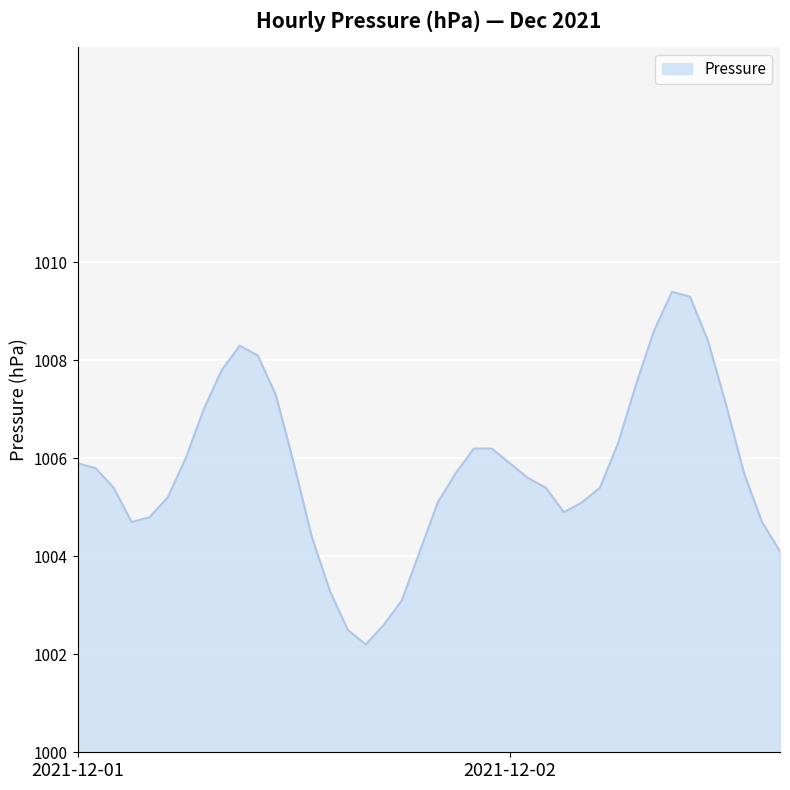

What is the greatest value displayed?

1009.4